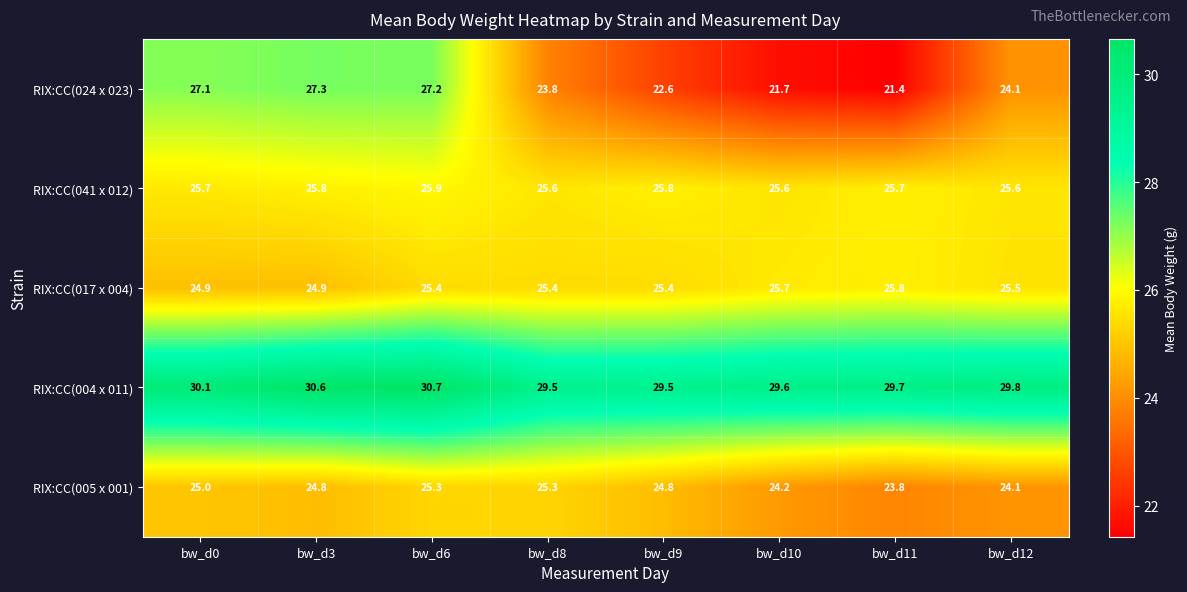

At which category does the chart reach its minimum across all series?

bw_d11